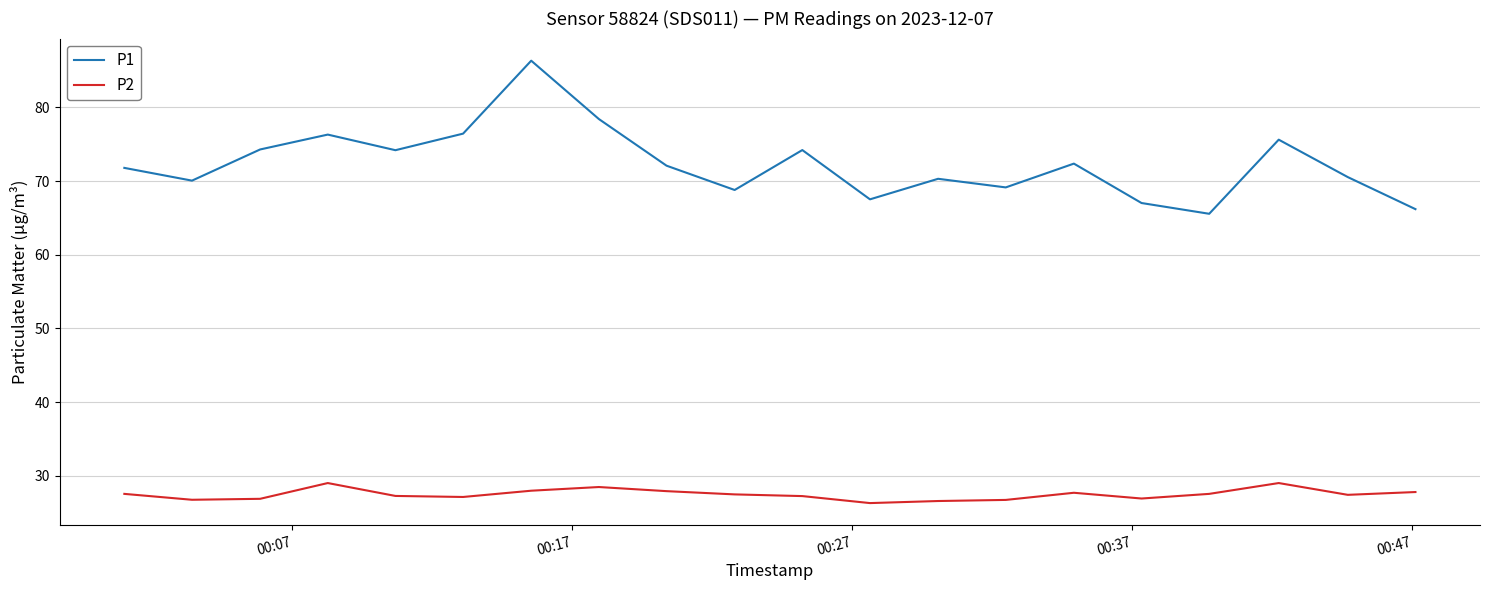

List the series in order of their overall mean, lowest first.

P2, P1